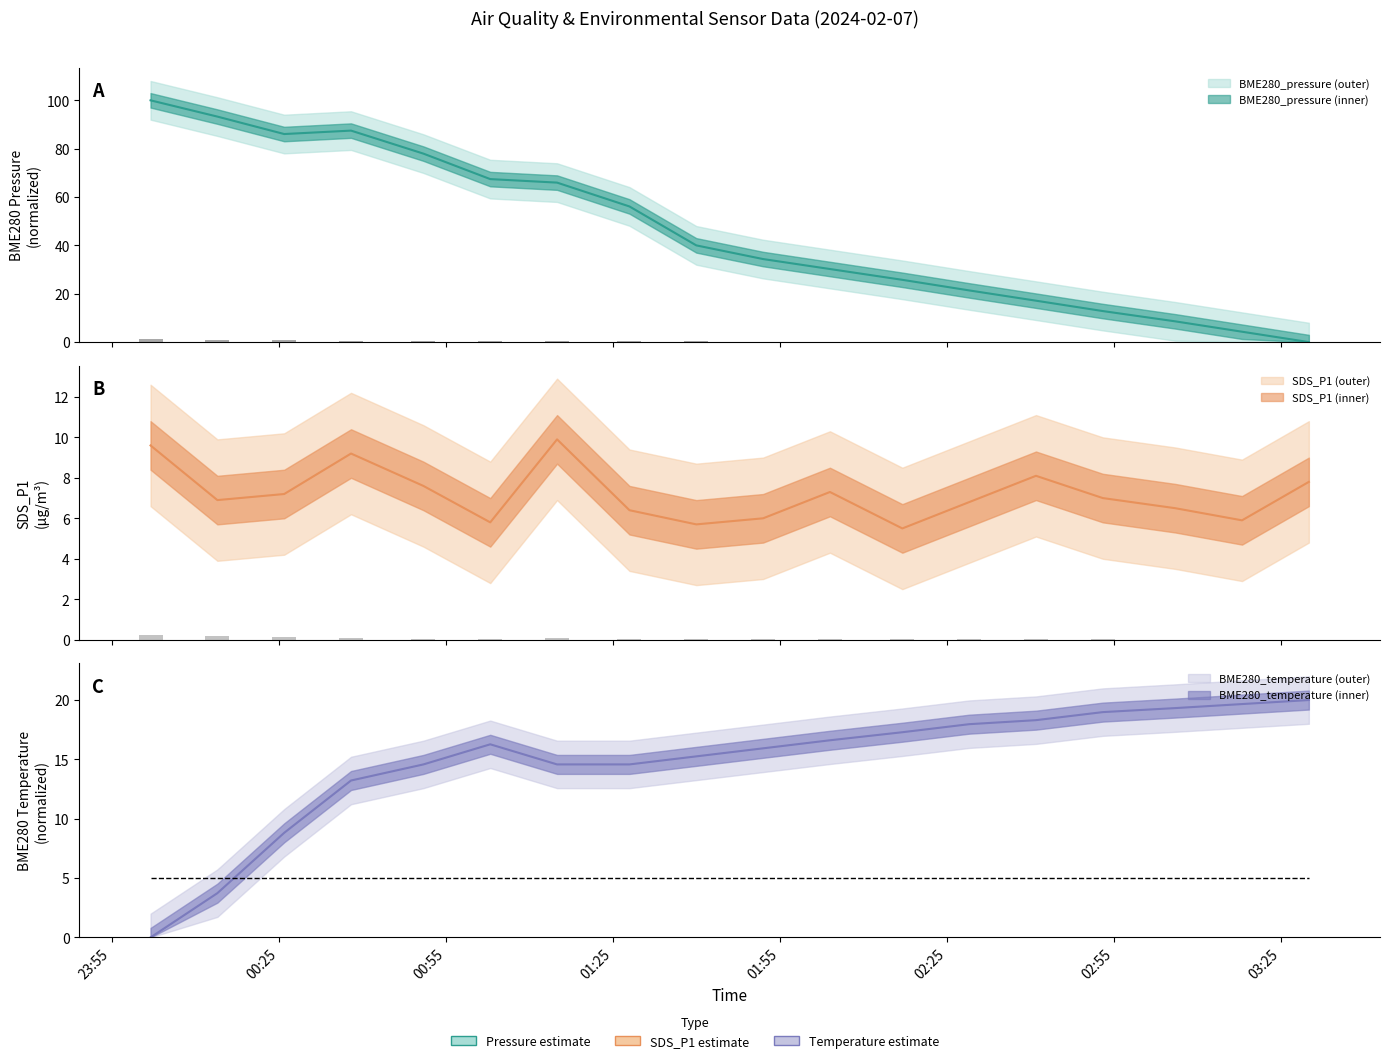

Which series changed the most between 2024/02/07 00:26 and 2024/02/07 01:52?

BME280_pressure